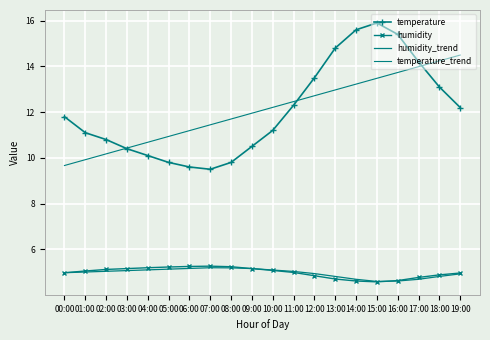

True or false: temperature has a value of 16.5 at 11:00.

False